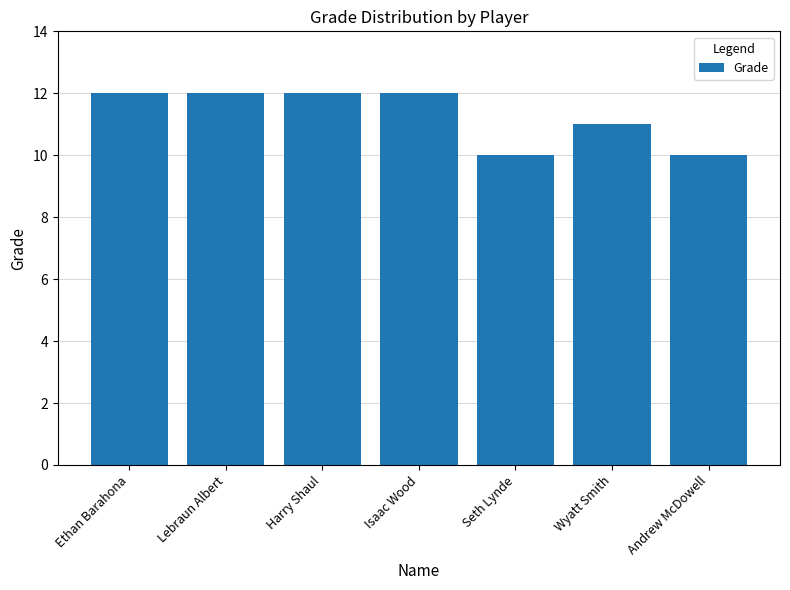

What position from the right is Lebraun Albert?

6